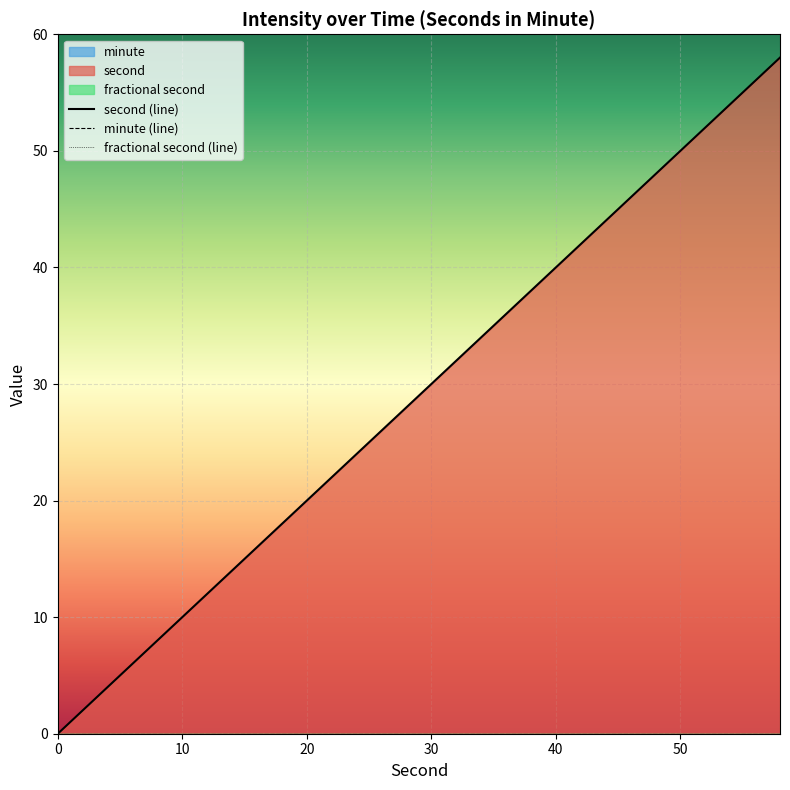

The value of fractional second at 12 is 0. True or false?

True